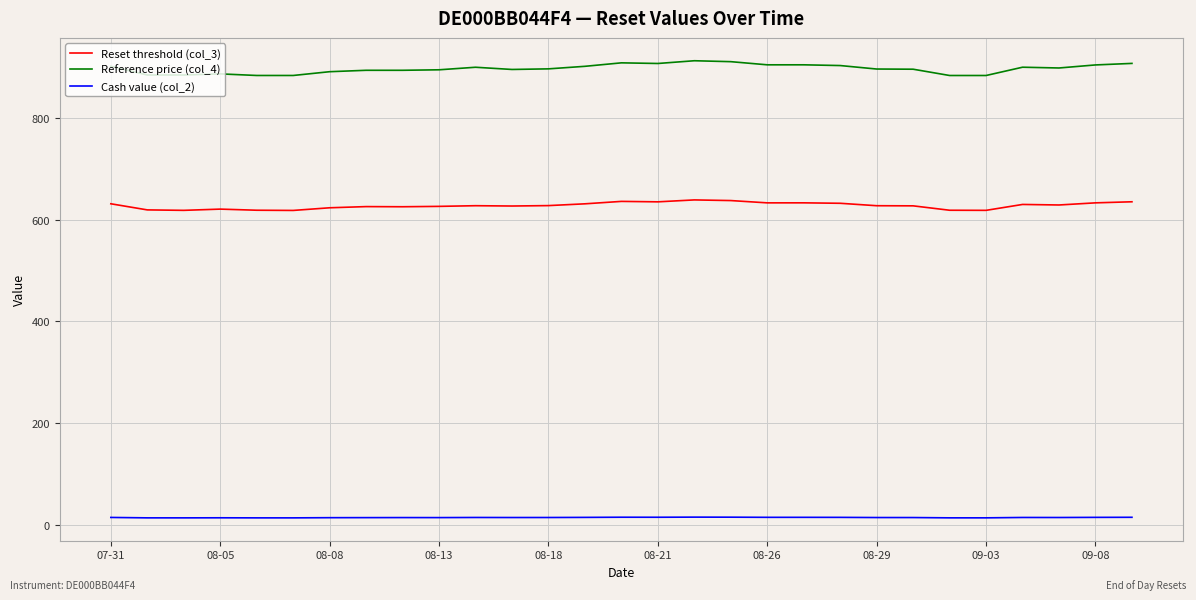

Which series has the largest total across all categories?

Reference price (col_4)